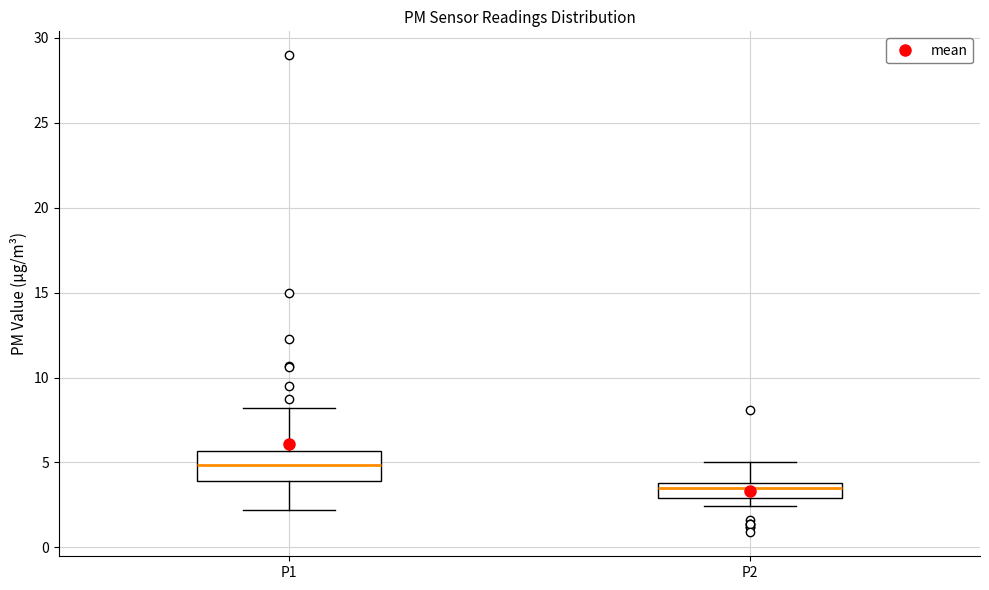

Reading left to right, read every box against the y-axis: the position of its median line, the range the box covers, and the ends of its whiskers. The values are not printed on the chart, so give them approximately, as read against the axis.

P1: median 5.0, box 4.0 to 5.5, whiskers 2.0 to 8.0
P2: median 3.5, box 3.0 to 4.0, whiskers 2.5 to 5.0